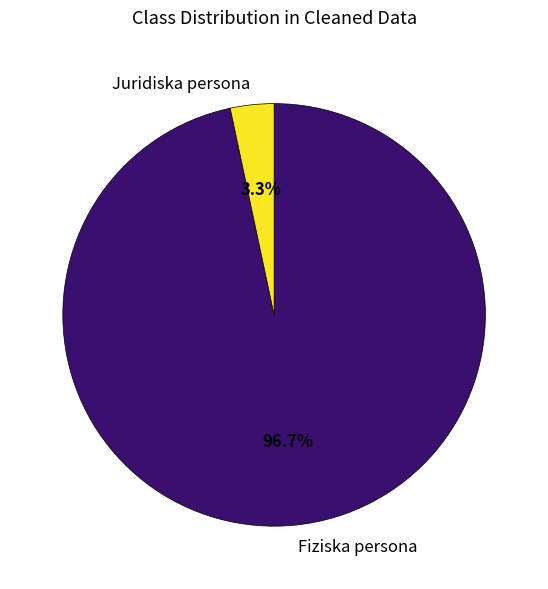

Combined, what portion of the pie is Juridiska persona and Fiziska persona?

100.0%